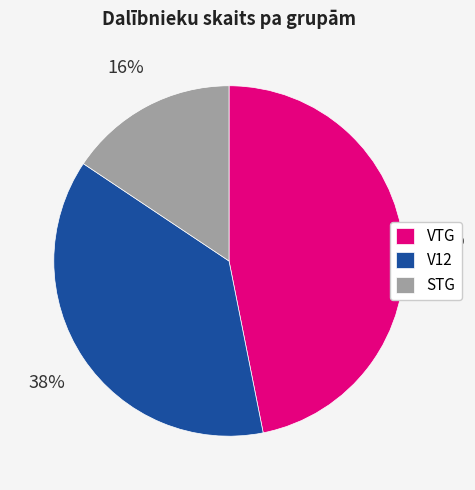

Combined, do V12 and VTG account for over 50%?

Yes